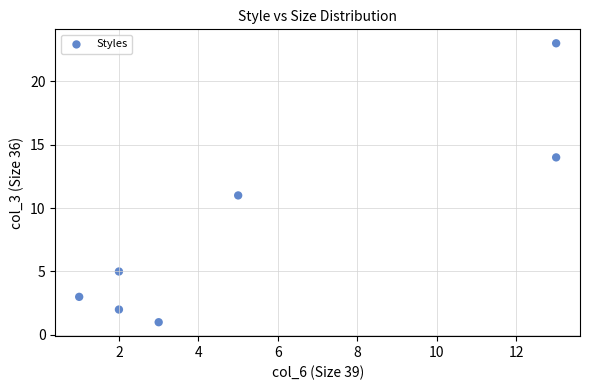

What is the average Y value?

8